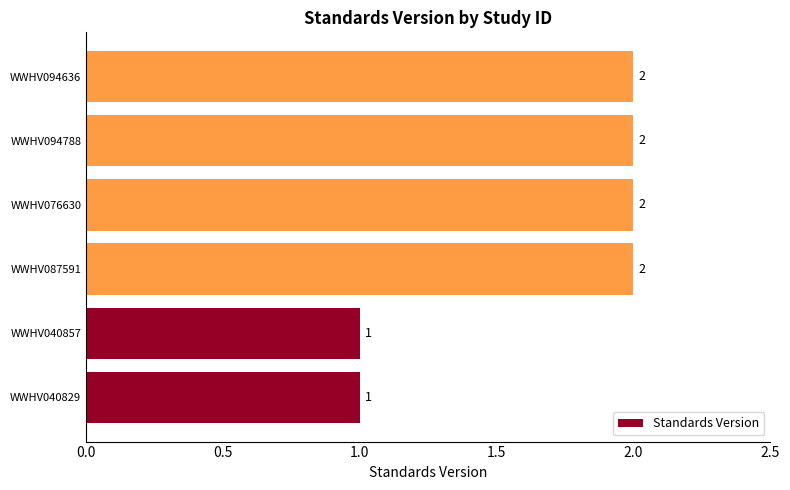

What is the sum of all values?

10